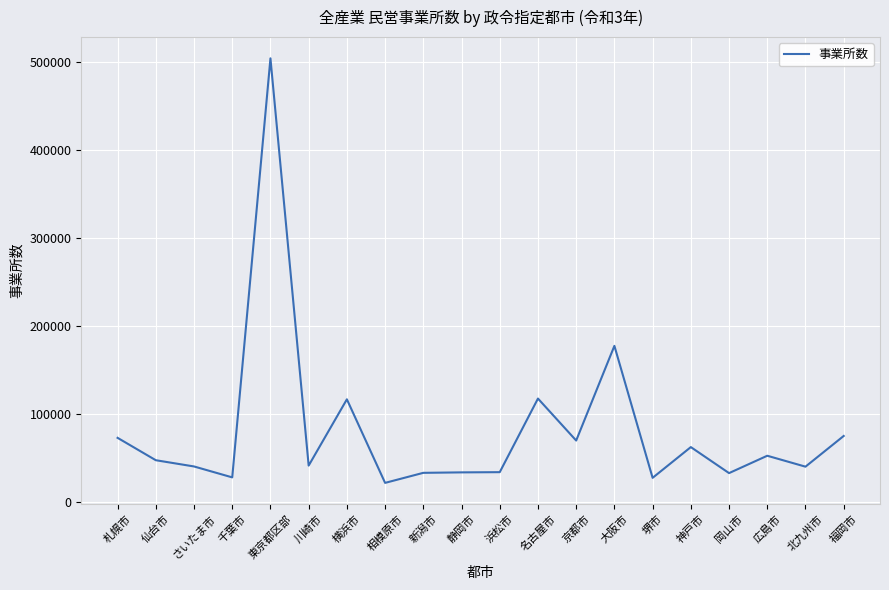

What is the difference between the values at 福岡市 and 岡山市?

42184